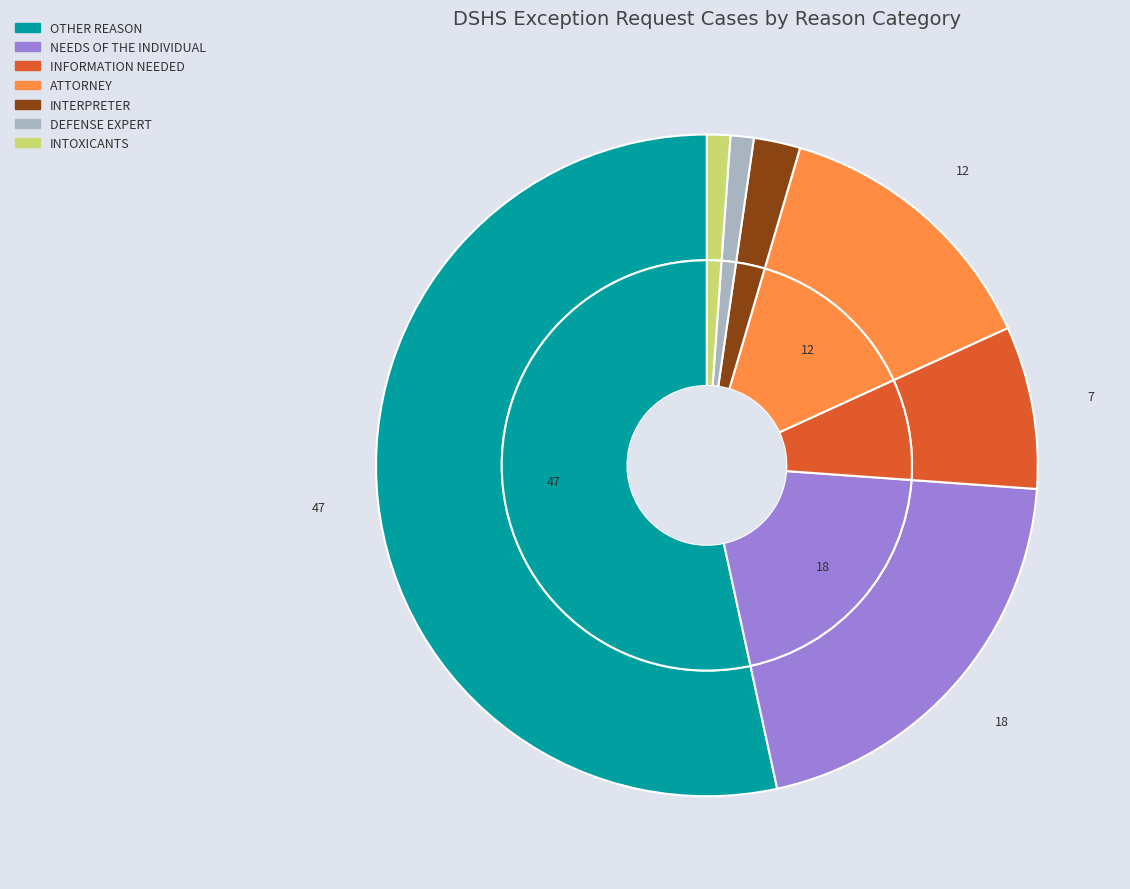

Between ATTORNEY and OTHER REASON, which is larger?

OTHER REASON